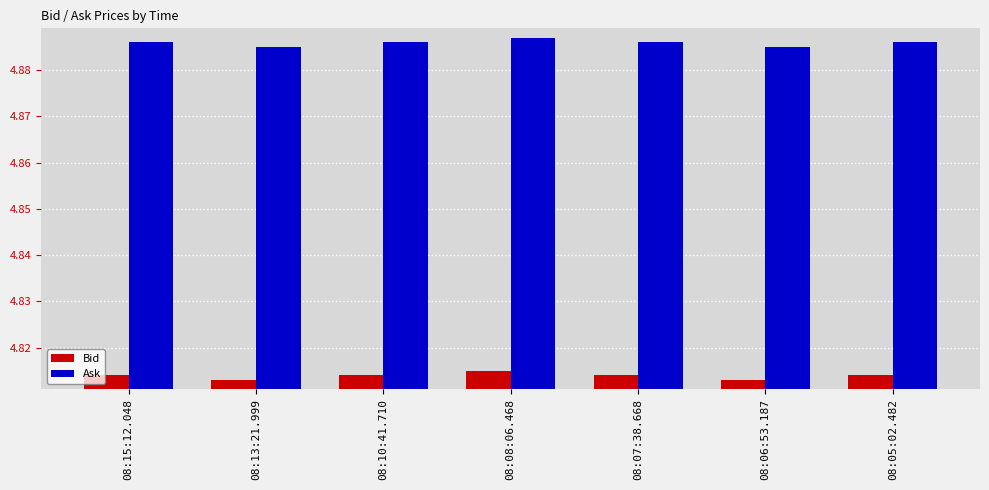

At how many categories does at least one series exceed 4?

7